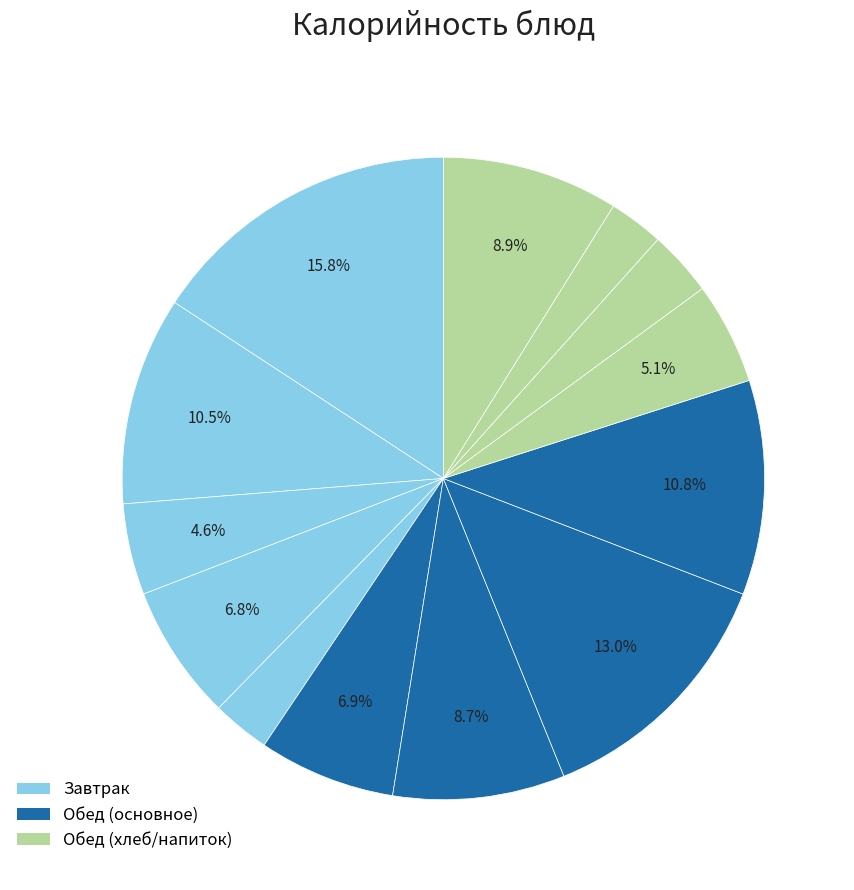

To the nearest percent, what is the average slice percentage?

8%